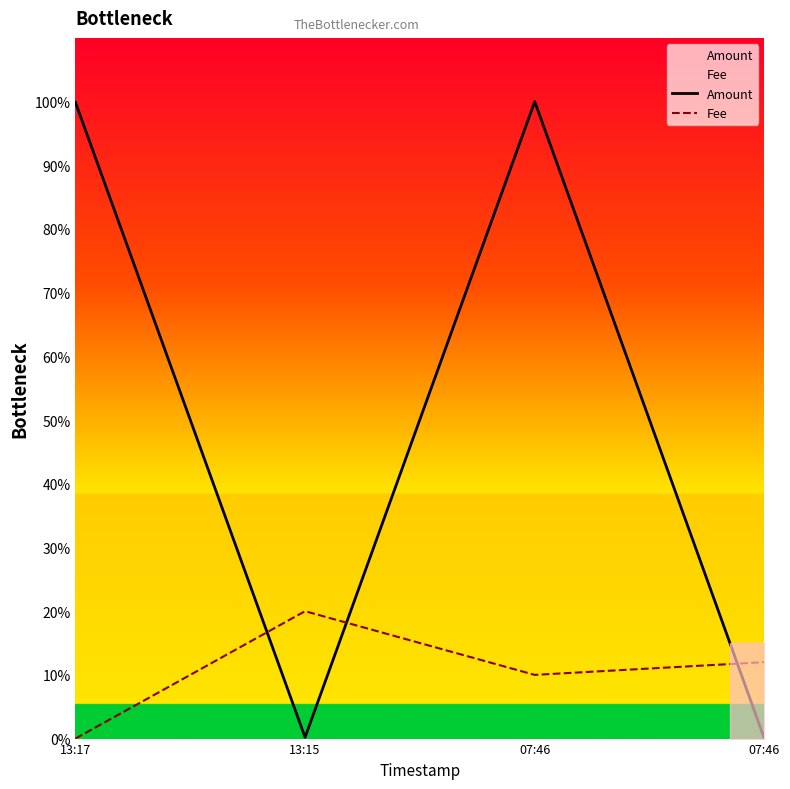

Where is the first local maximum for Fee?

13:15